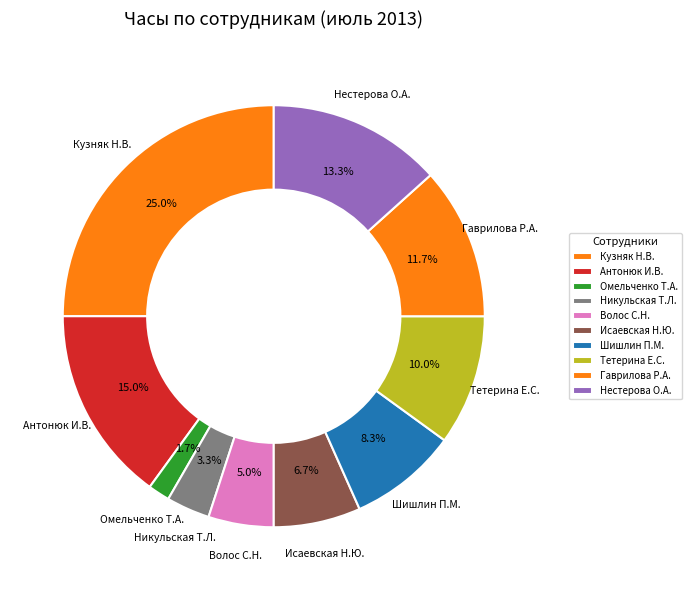

Is there any slice that represents more than half of the pie?

No